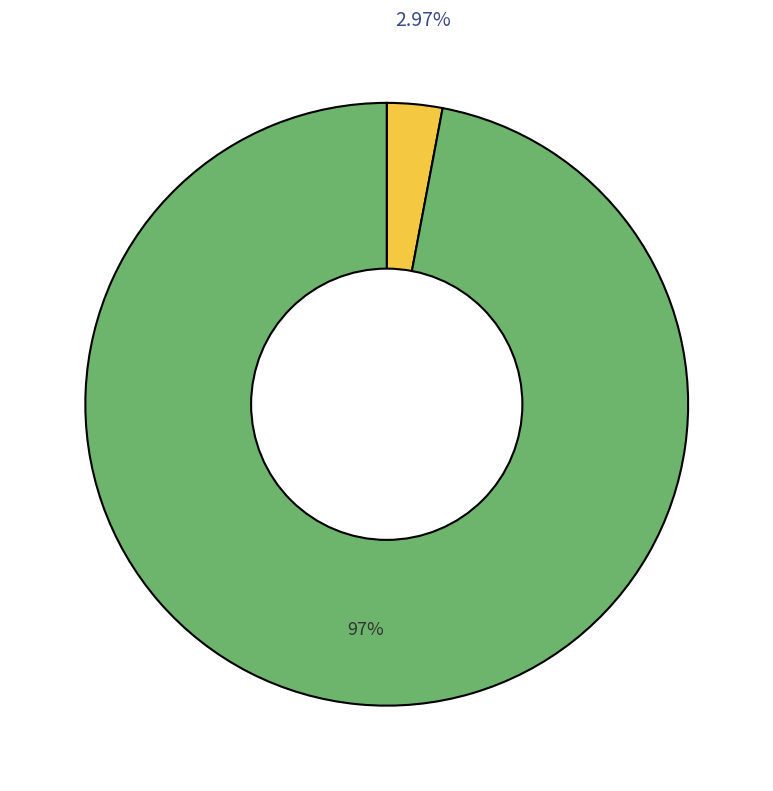

Count the number of slices in the pie.

2